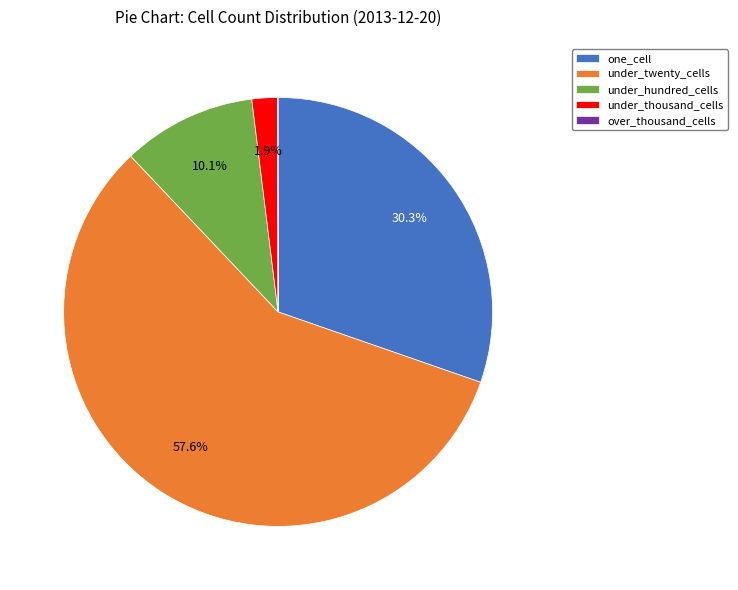

The under_thousand_cells slice represents 2% of the pie. True or false?

True